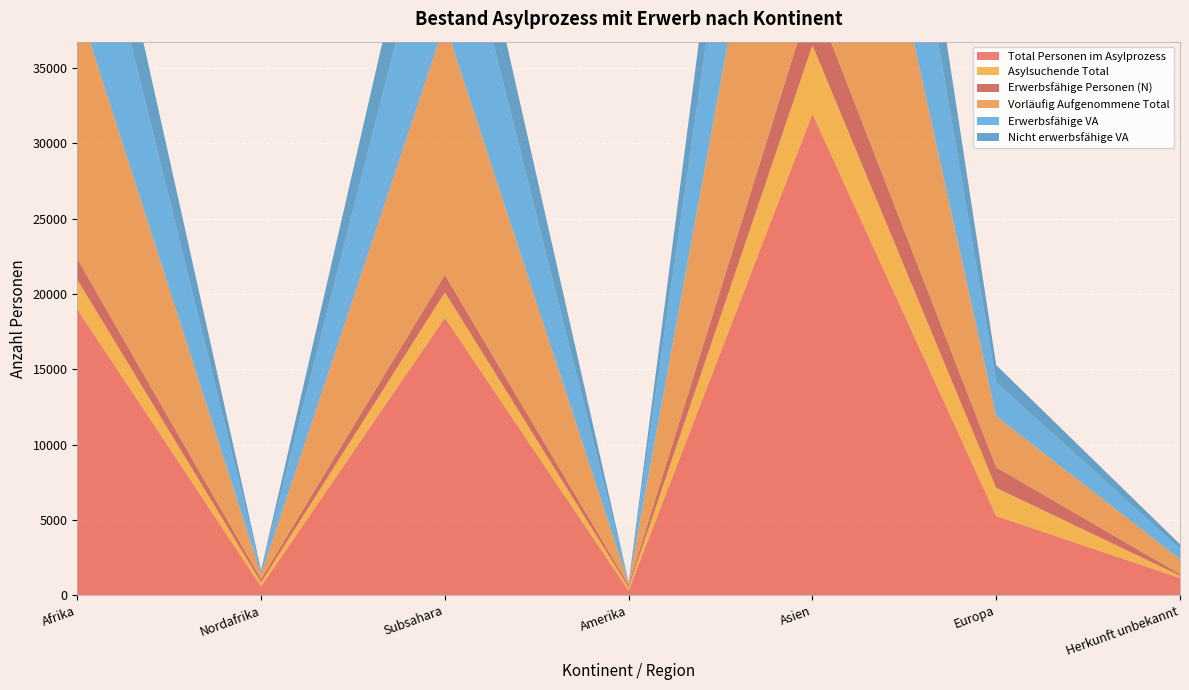

Reading left to right, what are all the values shown in this chart?

Total Personen im Asylprozess: Afrika=18993	Nordafrika=575	Subsahara=18418	Amerika=304	Asien=31958	Europa=5259	Herkunft unbekannt=1140
Asylsuchende Total: Afrika=1959	Nordafrika=271	Subsahara=1688	Amerika=209	Asien=4559	Europa=1865	Herkunft unbekannt=150
Erwerbsfähige Personen (N): Afrika=1388	Nordafrika=226	Subsahara=1162	Amerika=160	Asien=3393	Europa=1365	Herkunft unbekannt=109
Vorläufig Aufgenommene Total: Afrika=17034	Nordafrika=304	Subsahara=16730	Amerika=95	Asien=27399	Europa=3394	Herkunft unbekannt=990
Erwerbsfähige VA: Afrika=11731	Nordafrika=215	Subsahara=11516	Amerika=68	Asien=18477	Europa=2241	Herkunft unbekannt=700
Nicht erwerbsfähige VA: Afrika=5303	Nordafrika=89	Subsahara=5214	Amerika=27	Asien=8922	Europa=1153	Herkunft unbekannt=290